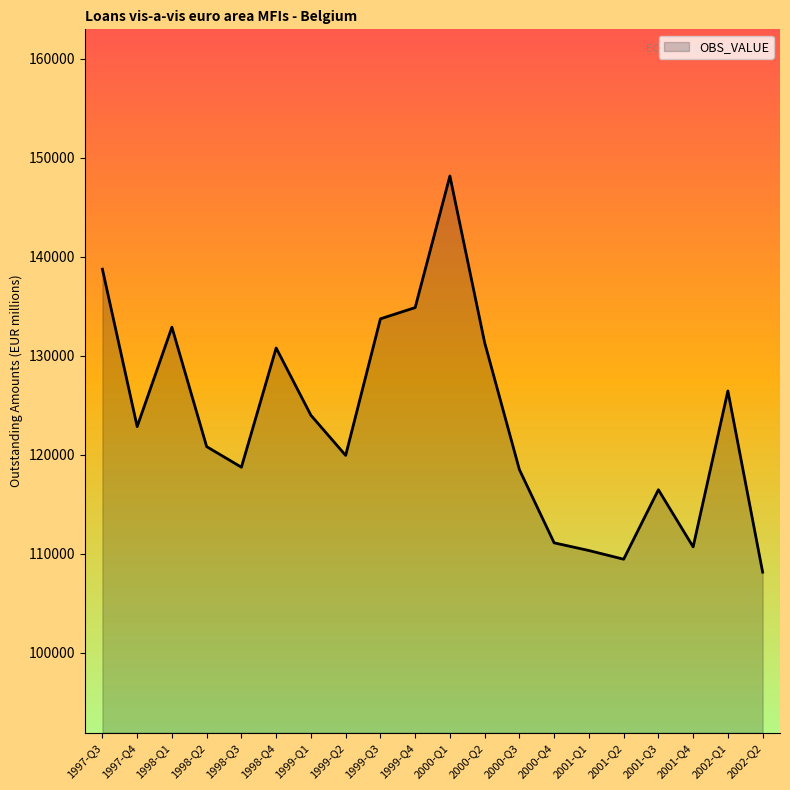

What is the sum of the values at 2001-Q3 and 2000-Q4?

227592